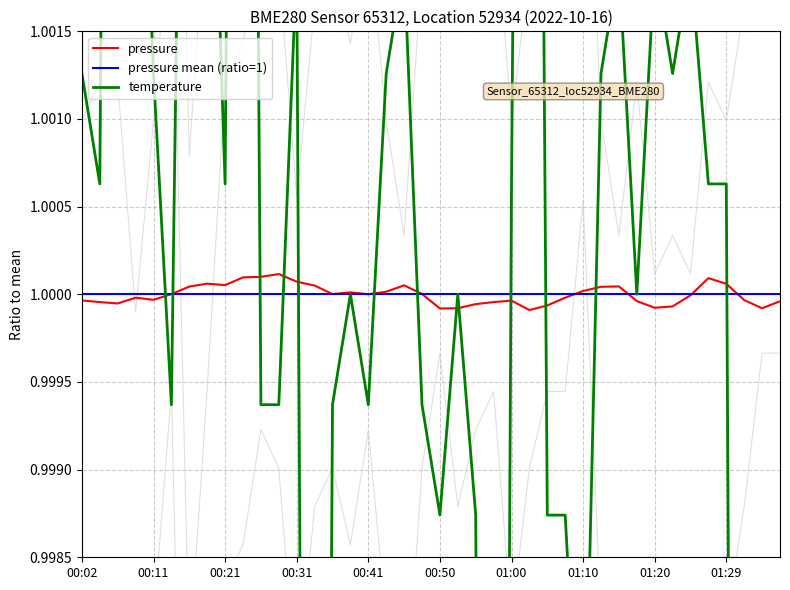

The value of temperature at 17 is 1.0. True or false?

True